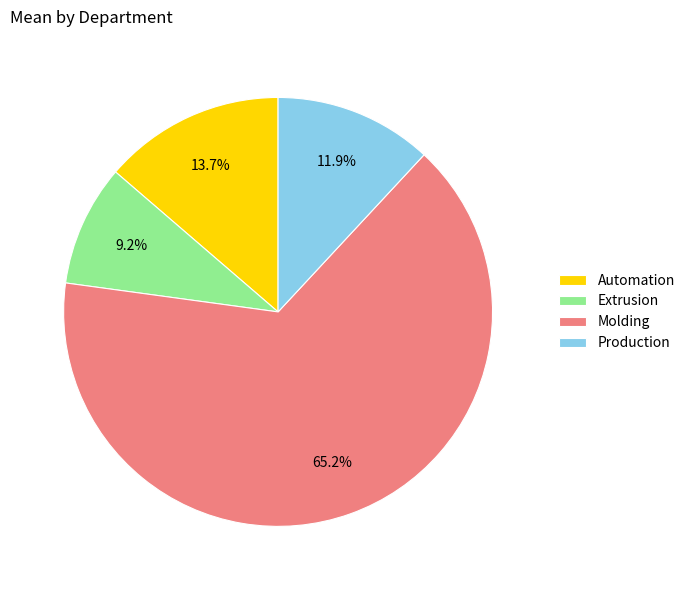

Is there a majority slice in this chart?

Yes